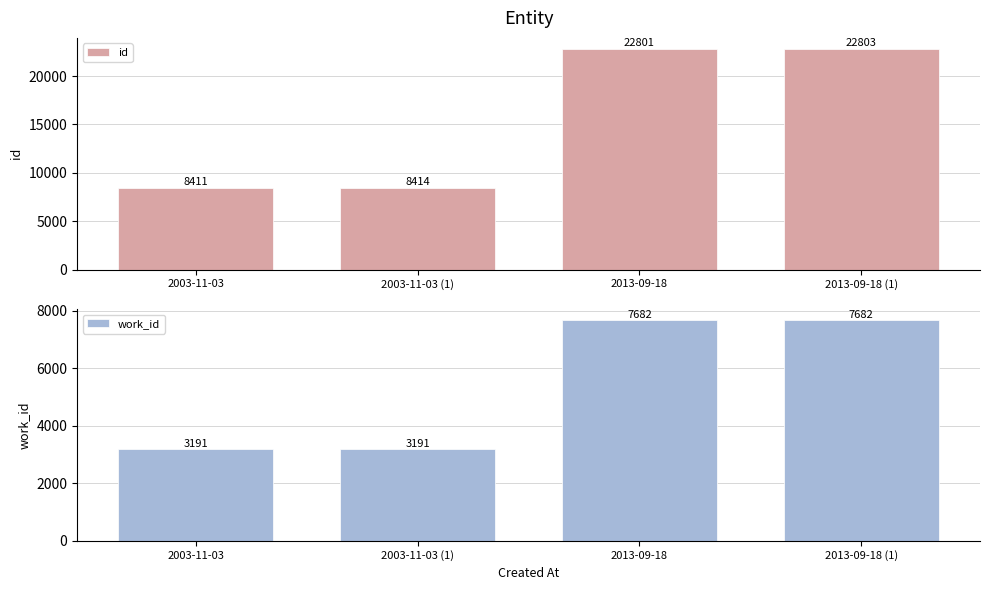

What is the approximate value of work_id at 2013-09-18, to the nearest 100?

7700